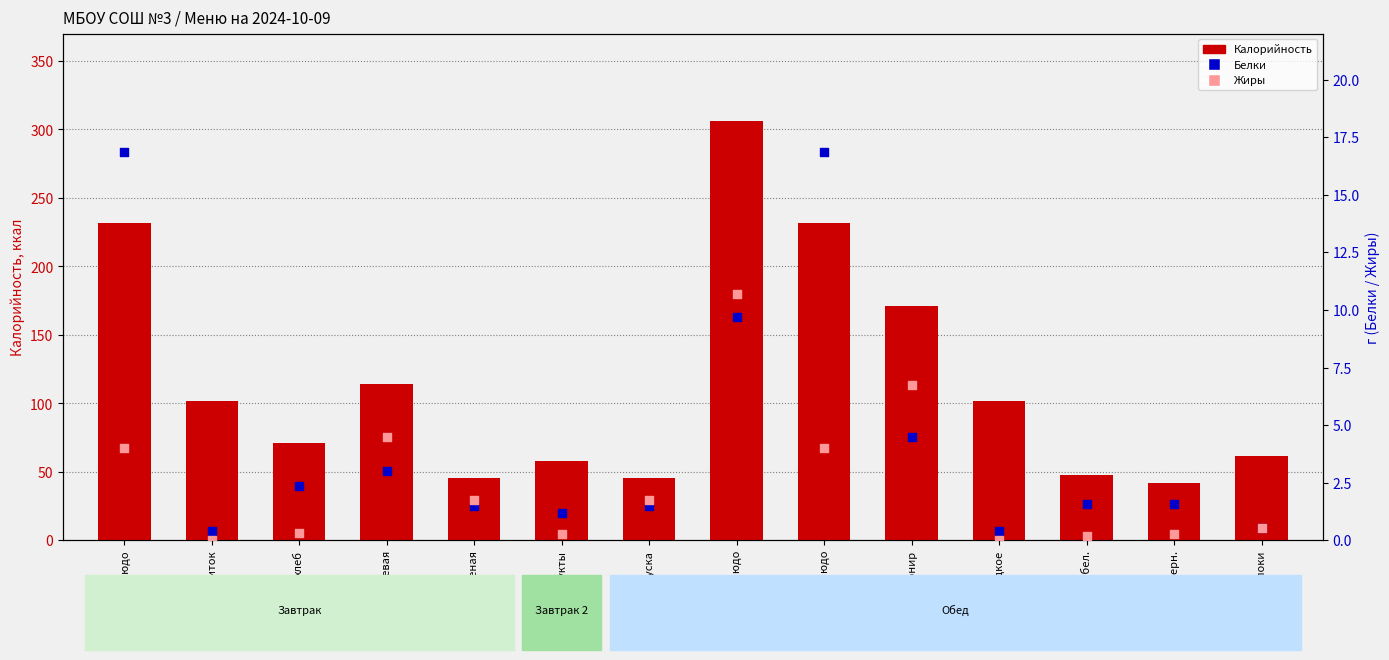

What is the total value across all series at гор.блюдо?

252.5